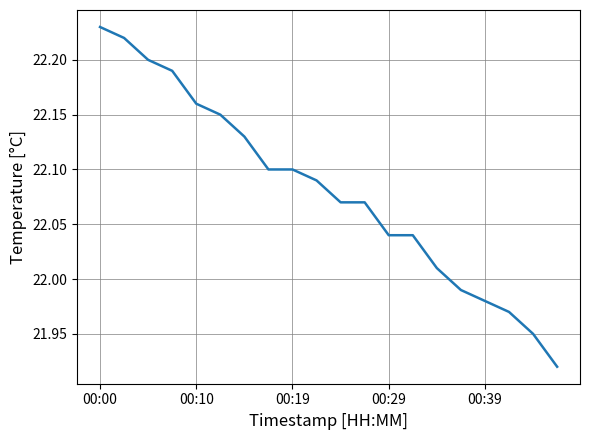

What is the difference between the maximum and minimum values?

0.3